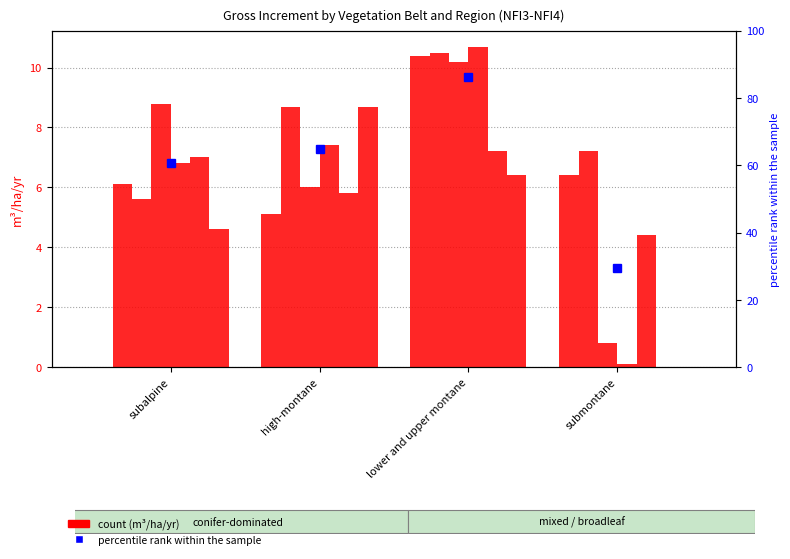

Reading right to left, list all the values displayed in this chart.

Jura + Plateau: 6.4	10.4	5.1	6.1
Northwestern Alps: 7.2	10.5	8.7	5.6
Northeastern Alps: 0.8	10.2	6.0	8.8
Southwestern Alps: 0.1	10.7	7.4	6.8
Southeastern Alps: 4.4	7.2	5.8	7.0
Southern Alps: 0.0	6.4	8.7	4.6